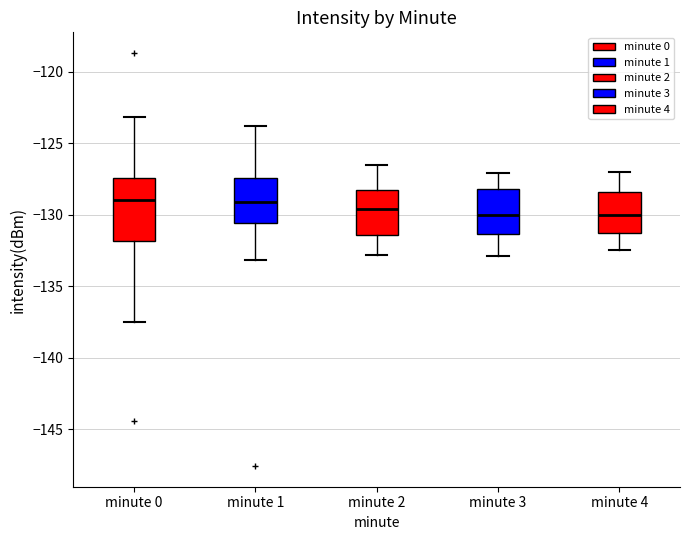

Where is the lower edge of the box for minute 0 on the y-axis? The values are not printed on the chart, so give them approximately, as read against the axis.

-132.0